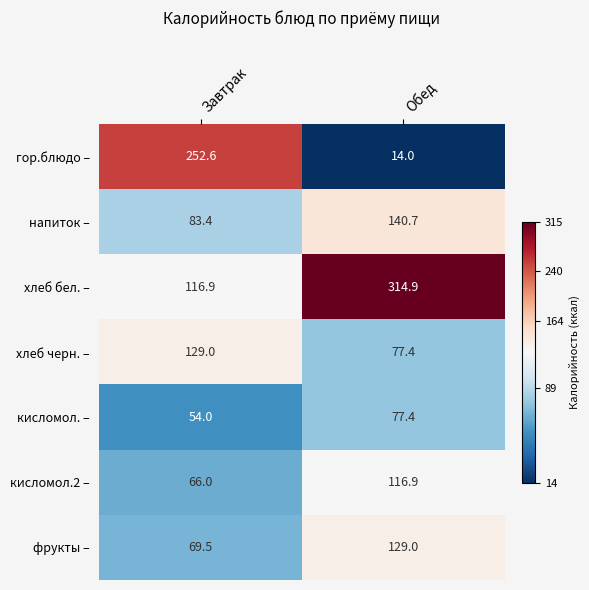

Which series has the widest spread of values?

гор.блюдо –